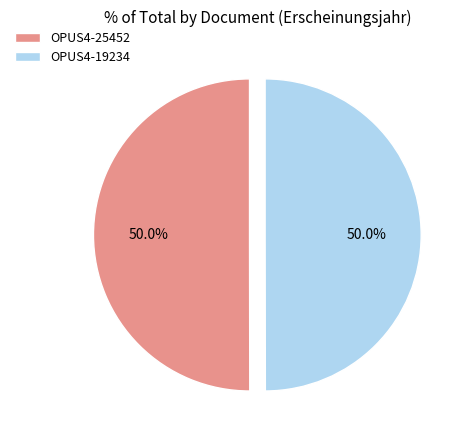

To the nearest percent, what portion does OPUS4-19234 represent?

50%